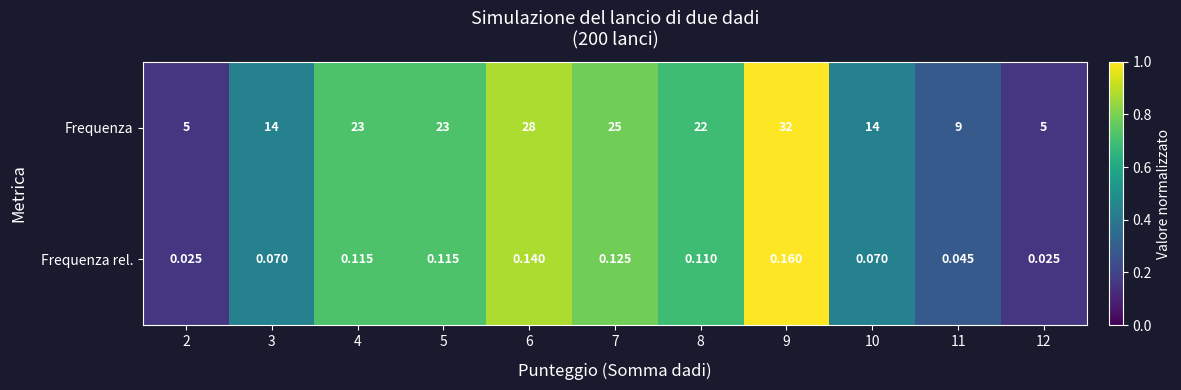

List the series in order of their peak value, lowest first.

Frequenza rel., Frequenza